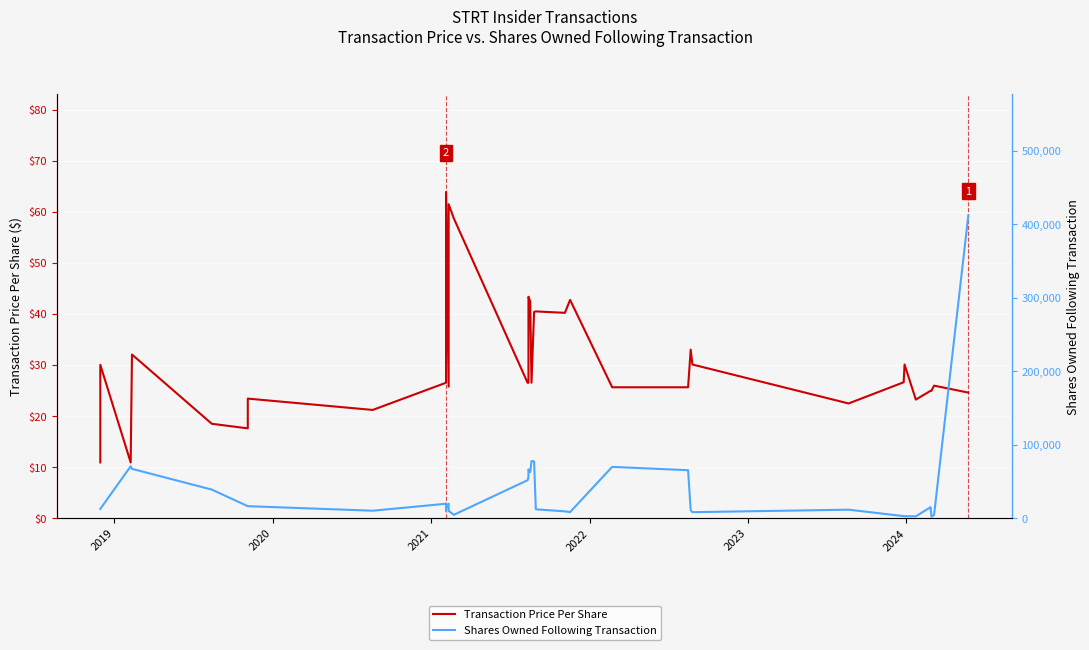

Rank the series by their maximum value, from lowest to highest.

Transaction Price Per Share, Shares Owned Following Transaction